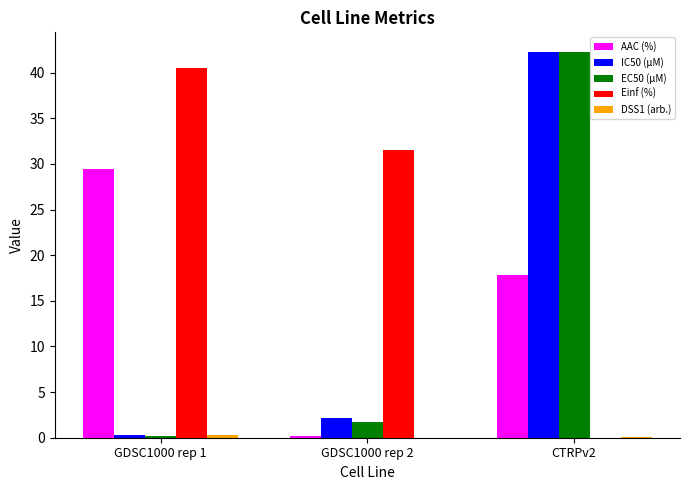

At which label is Einf (%) closest to 20?

GDSC1000 rep 2